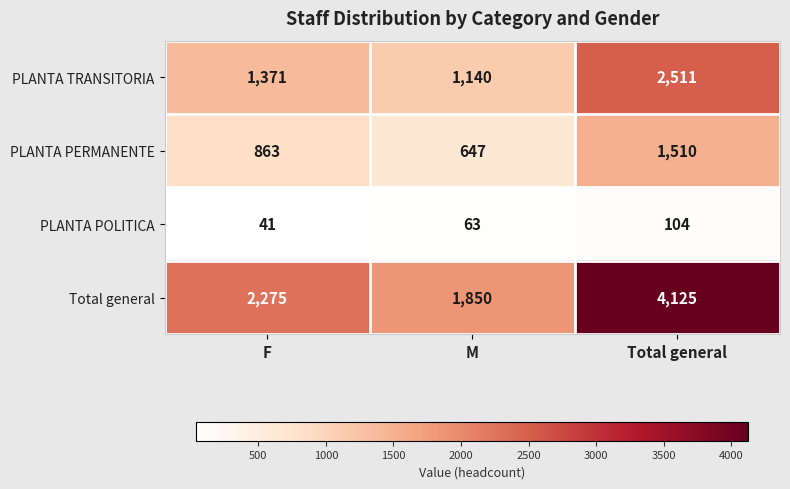

Rank the series by their average value, from lowest to highest.

PLANTA POLITICA, PLANTA PERMANENTE, PLANTA TRANSITORIA, Total general